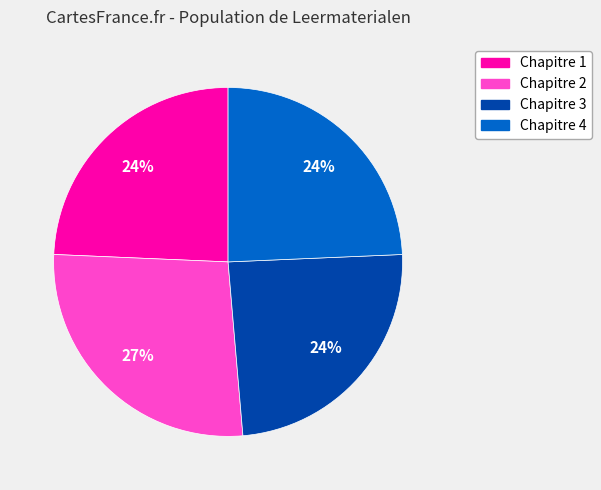

Which slice is the largest?

Chapitre 2